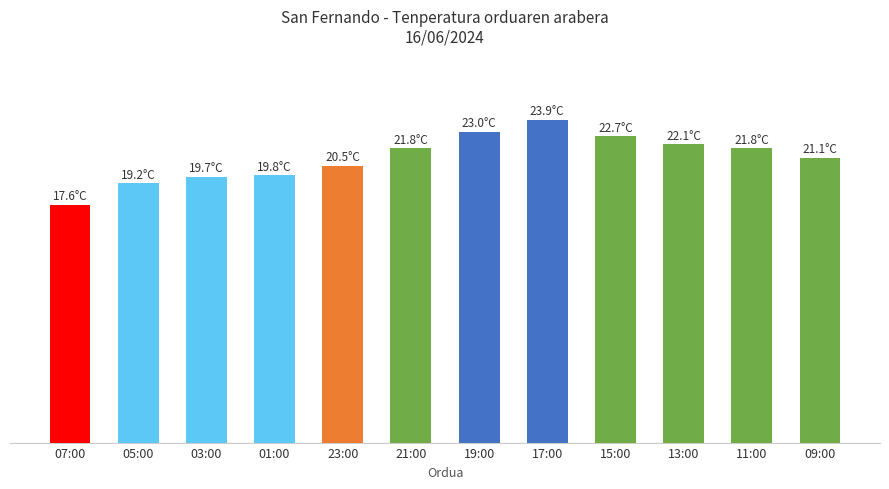

Reading right to left, transcribe all the data shown in this chart.

09:00=21.1	11:00=21.8	13:00=22.1	15:00=22.7	17:00=23.9	19:00=23.0	21:00=21.8	23:00=20.5	01:00=19.8	03:00=19.7	05:00=19.2	07:00=17.6